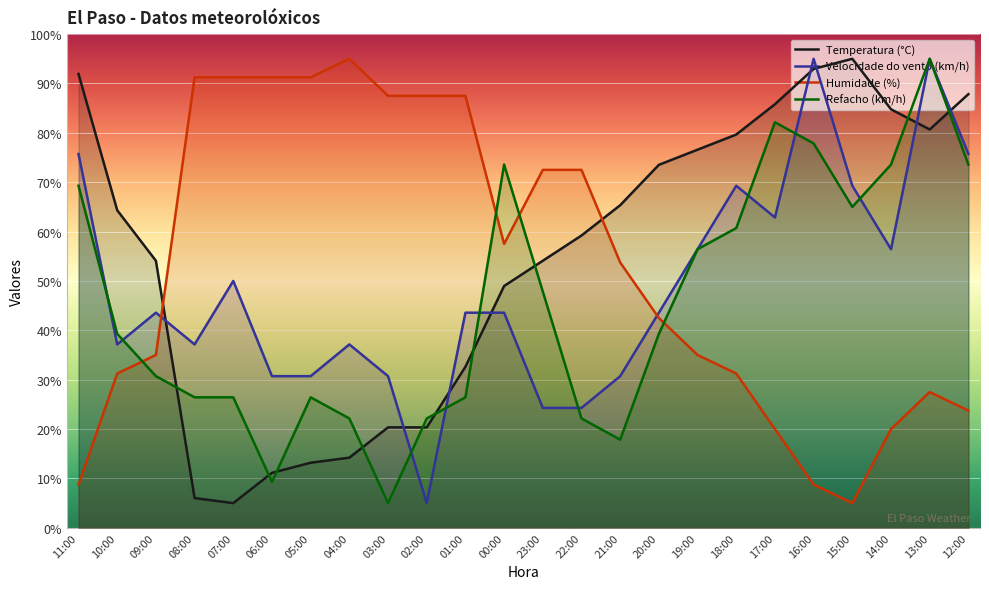

What is the difference between the second highest and minimum values in the Velocidade do vento (km/h) series?

90.0